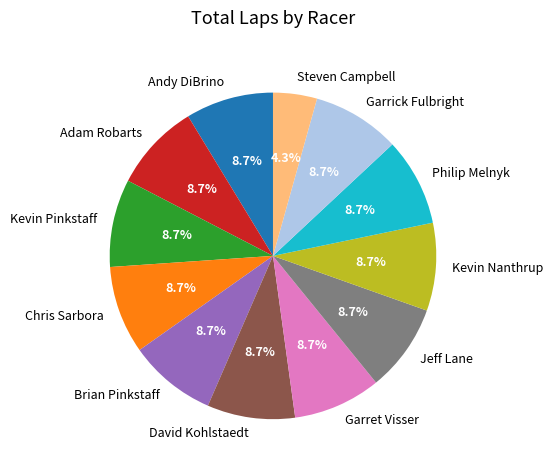

To the nearest percent, what percentage of the pie is Philip Melnyk?

9%